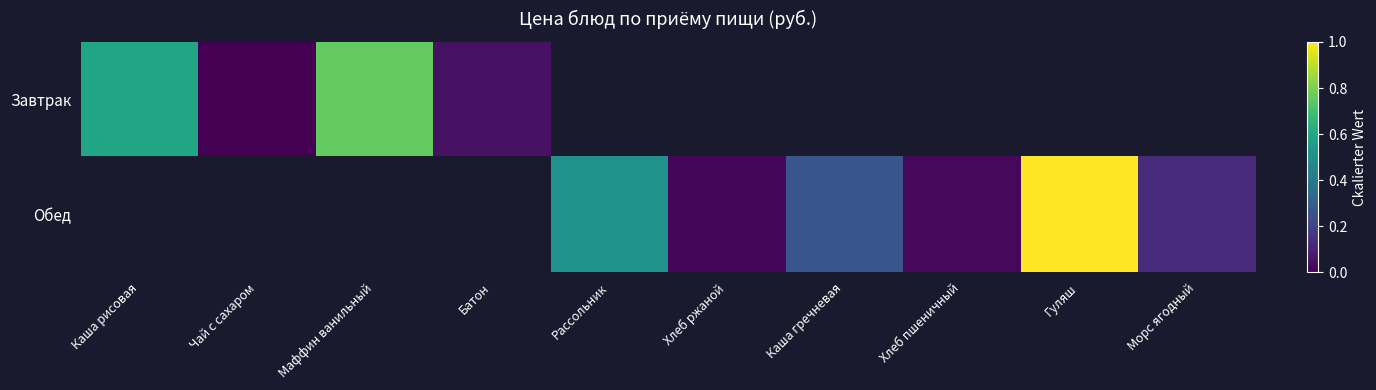

Which category has the highest value across all series?

Гуляш